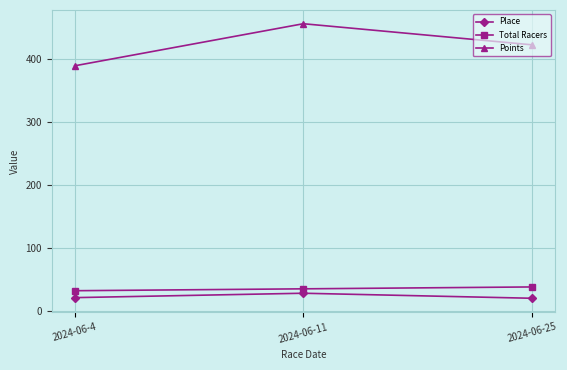

How many lines are shown in the chart?

3